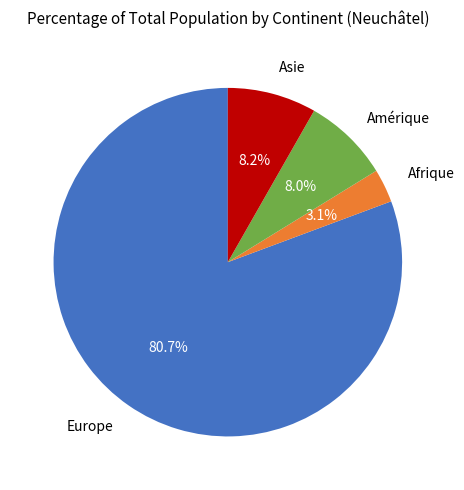

The Amérique slice represents 15% of the pie. True or false?

False